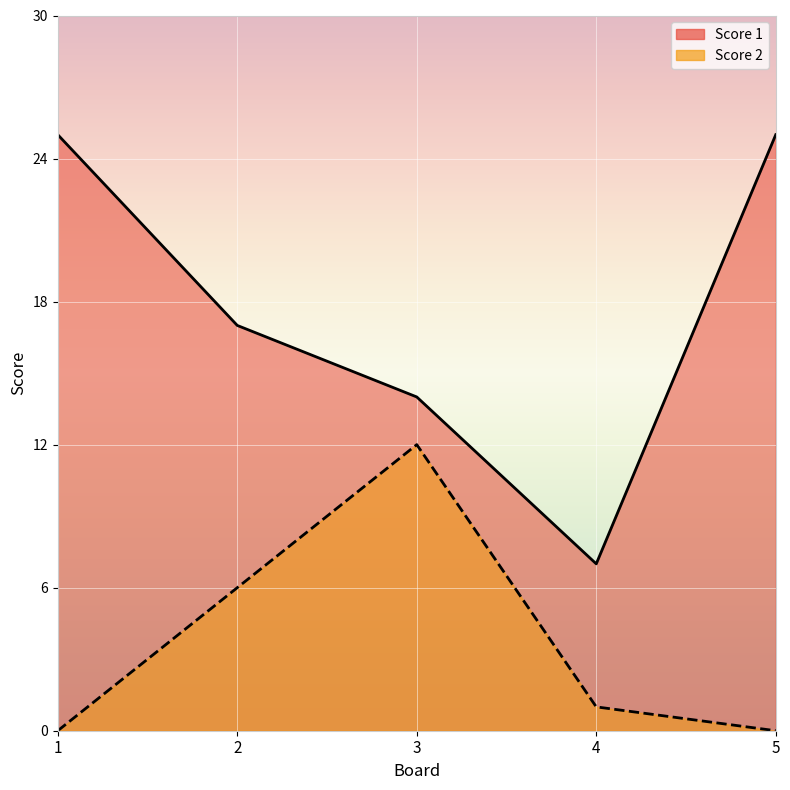

Which series has the largest total across all categories?

Score 1